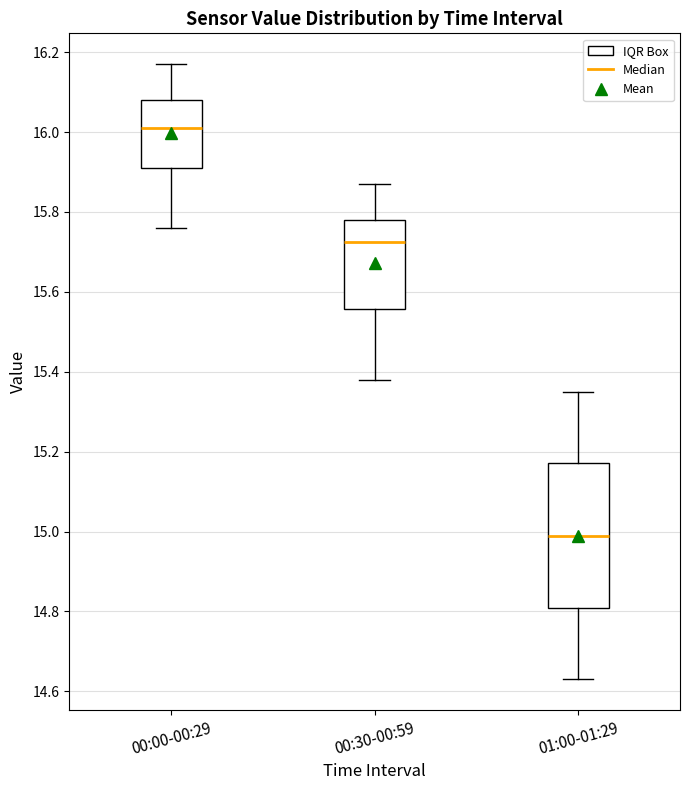

Which box is the tallest, from its lower edge to its upper edge?

01:00-01:29